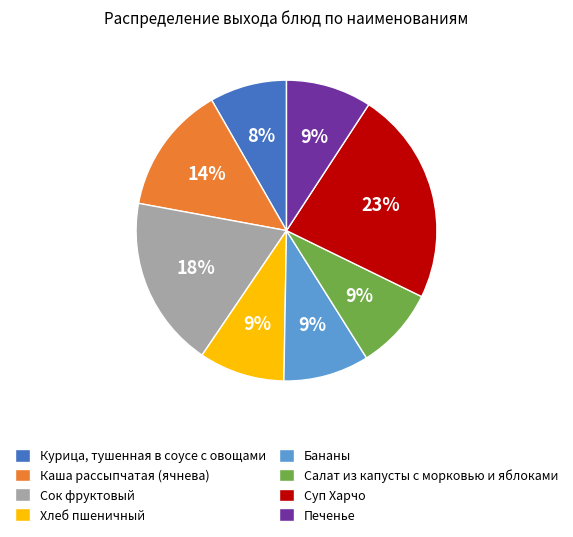

What is the smallest slice in the pie chart?

Курица, тушенная в соусе с овощами